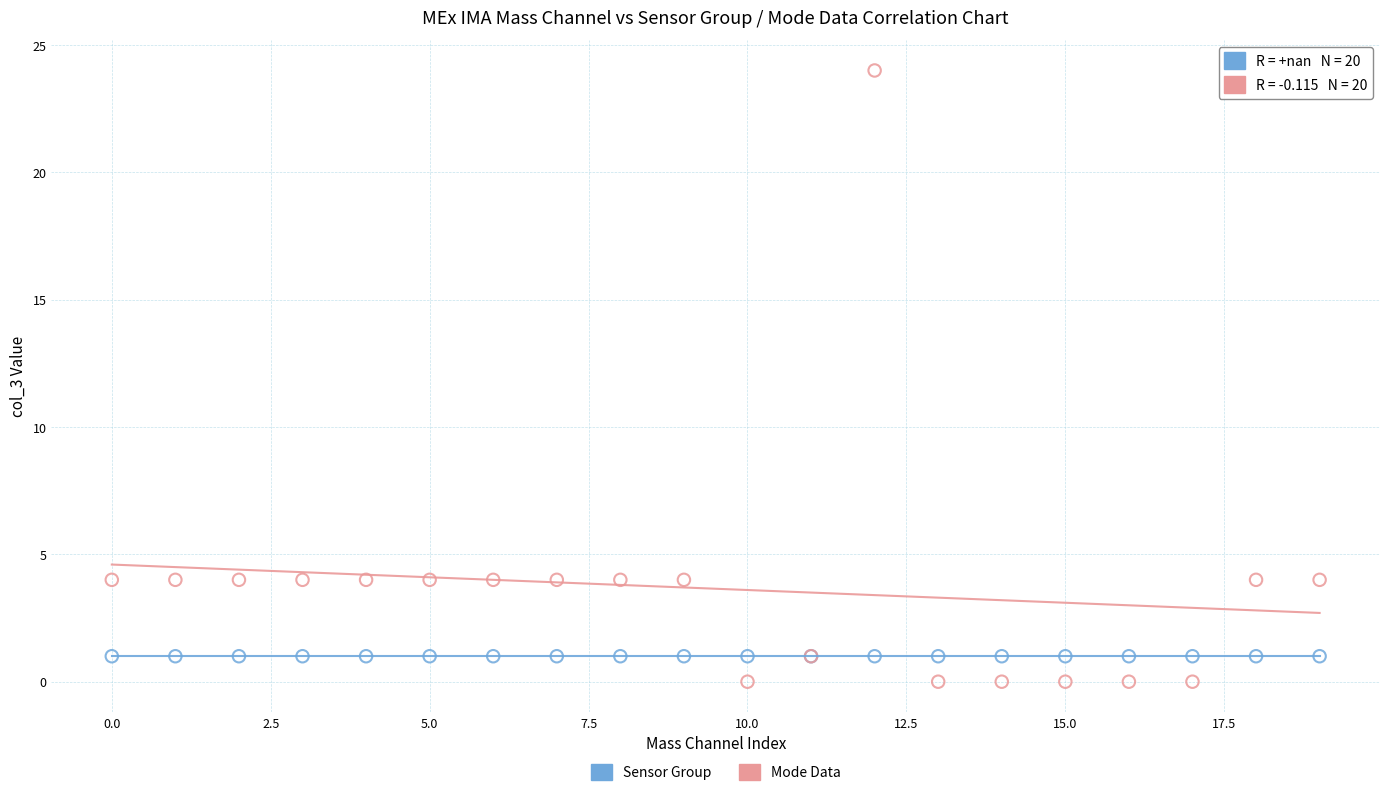

Which series contains the highest Y value?

Mode Data